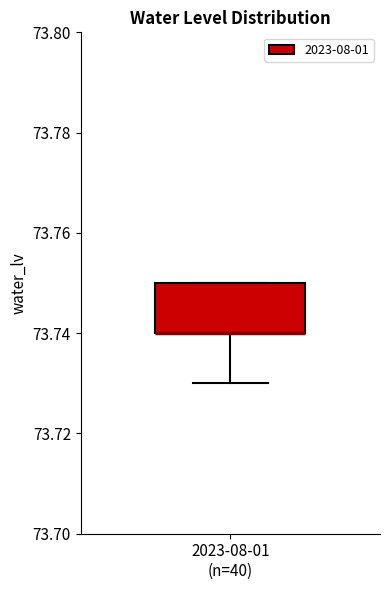

Read this box plot against the y-axis: the position of the median line, the range covered by the box, and the ends of both whiskers. The values are not printed on the chart, so give them approximately, as read against the axis.

median 73.74 (drawn on the box's lower edge), box 73.74 to 73.75, whiskers 73.73 to 73.75